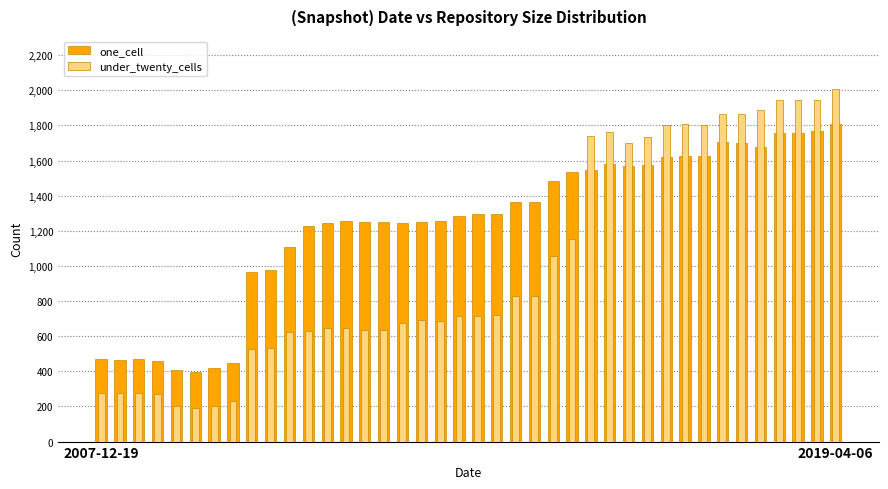

What is the difference between the second highest and second lowest values in the under_twenty_cells series?

1745